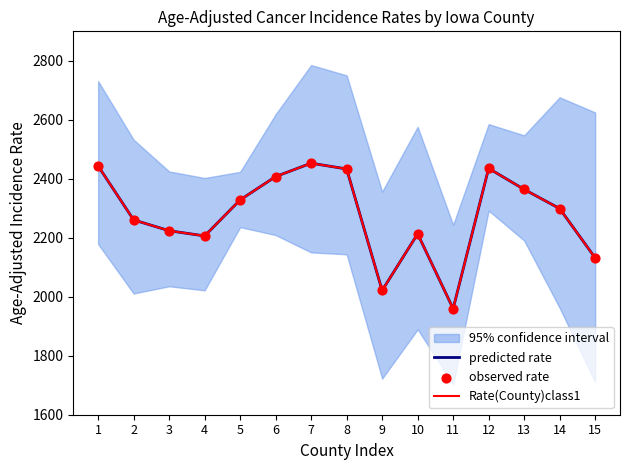

Which series reaches the minimum Y coordinate?

predicted rate